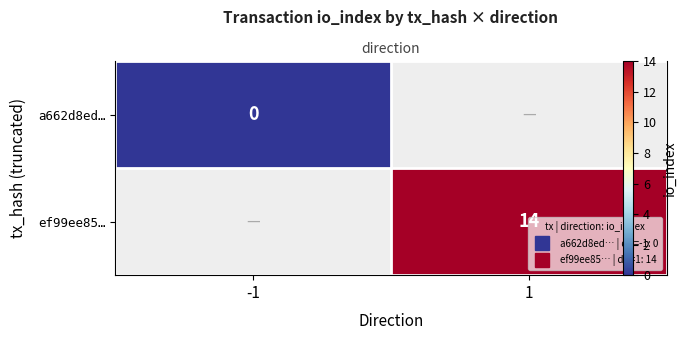

Is the value of ef99ee85… at 1 greater than the value of a662d8ed… at -1?

Yes